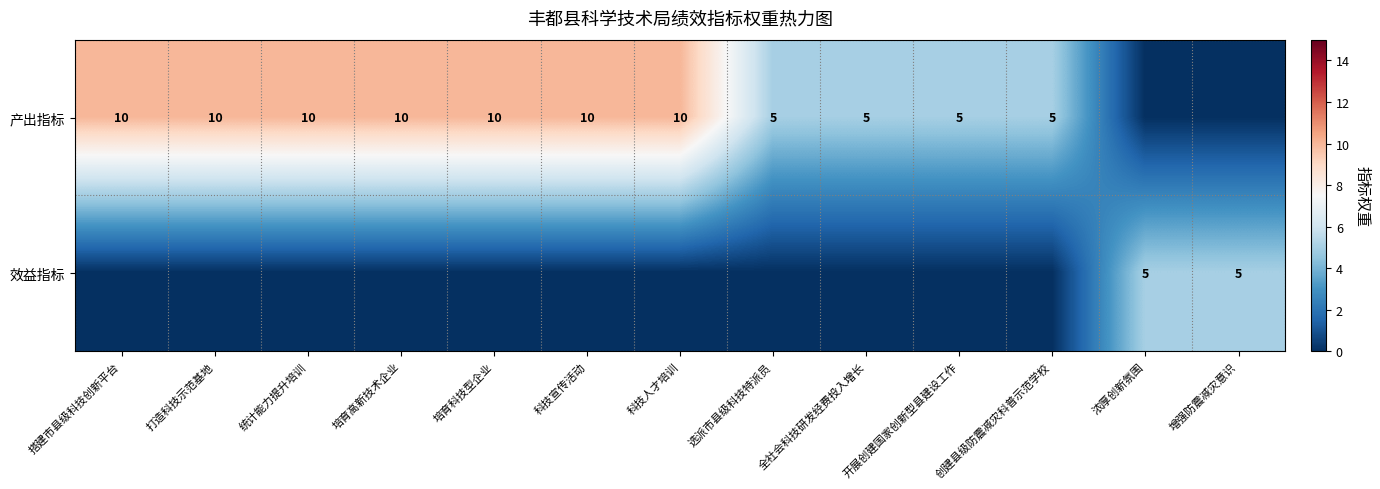

The value of 产出指标 at 打造科技示范基地 is 10. True or false?

True